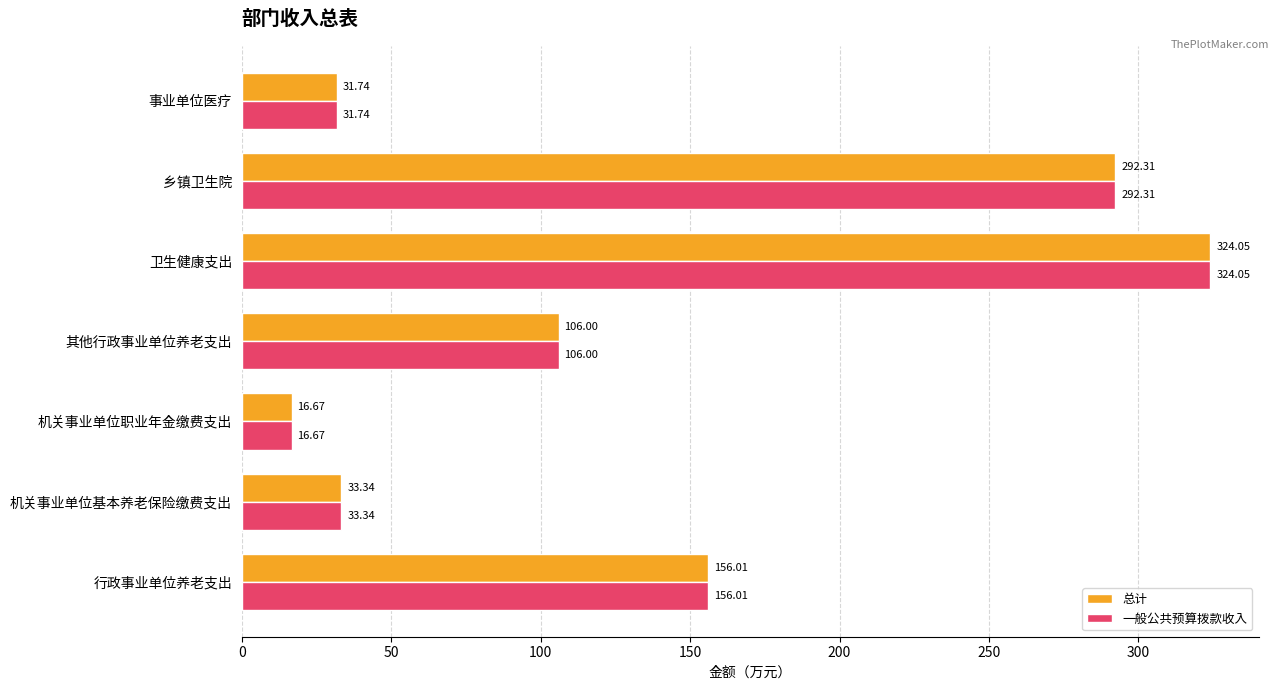

At how many categories does at least one series exceed 294?

1